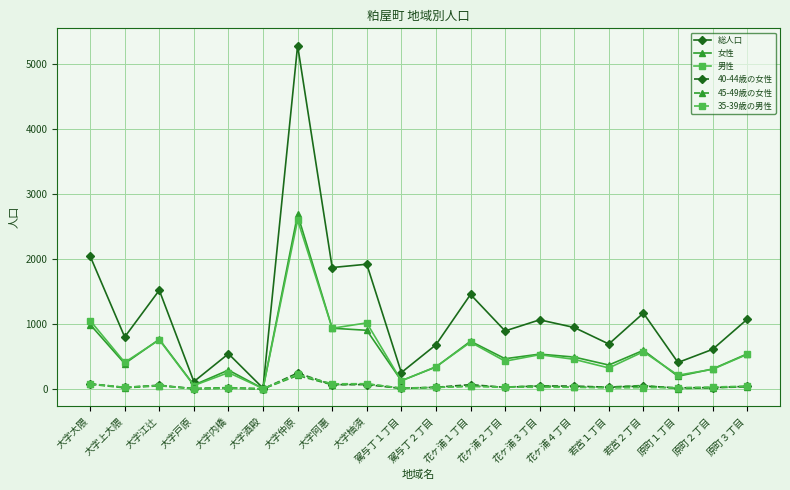

Is it true that 女性 equals 2684 at 大字仲原?

True